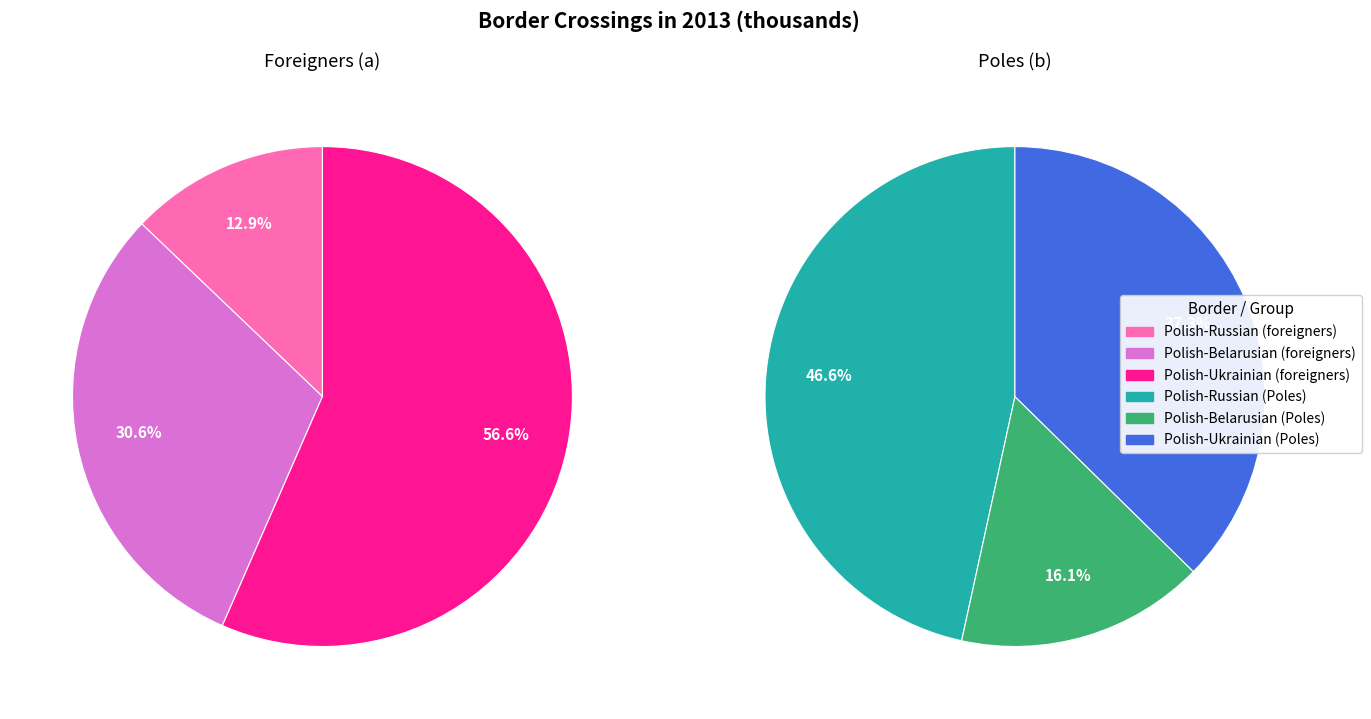

Which series has the largest range (max minus min)?

foreigners (a)